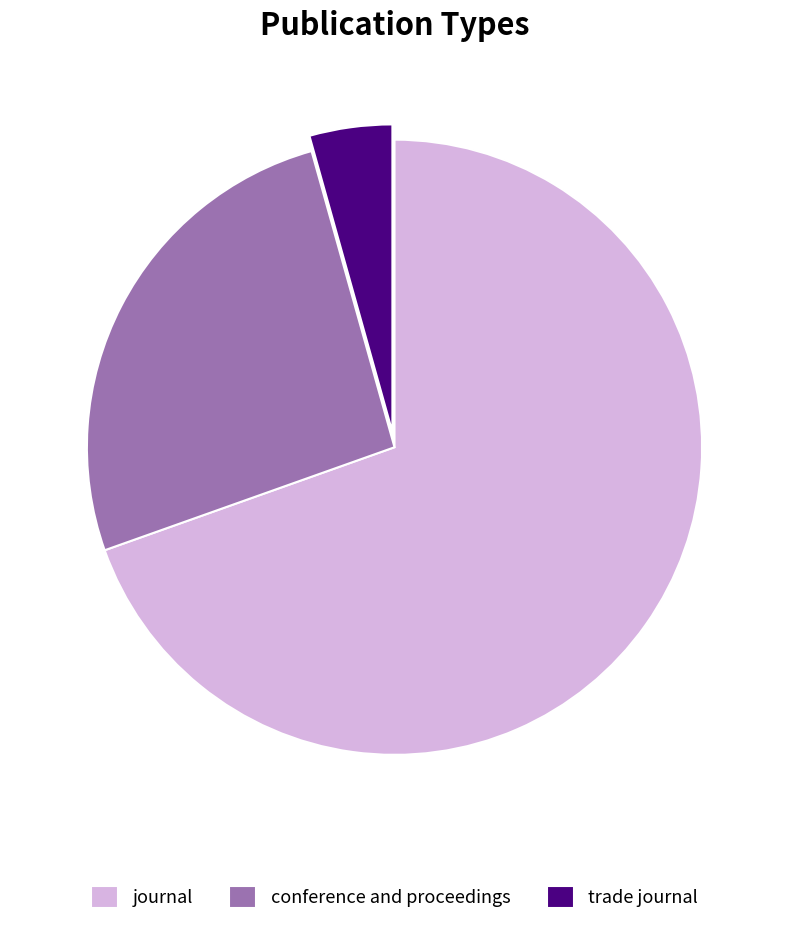

Is it true that conference and proceedings is 37% of the pie?

False